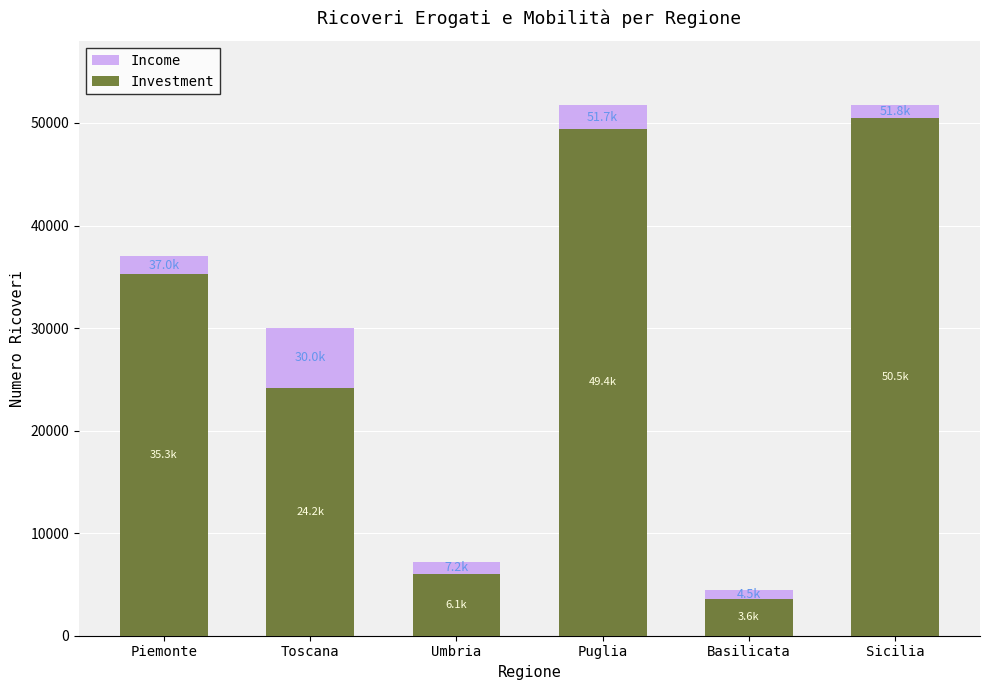

What is the sum of the Income values at Piemonte and Umbria?

44211